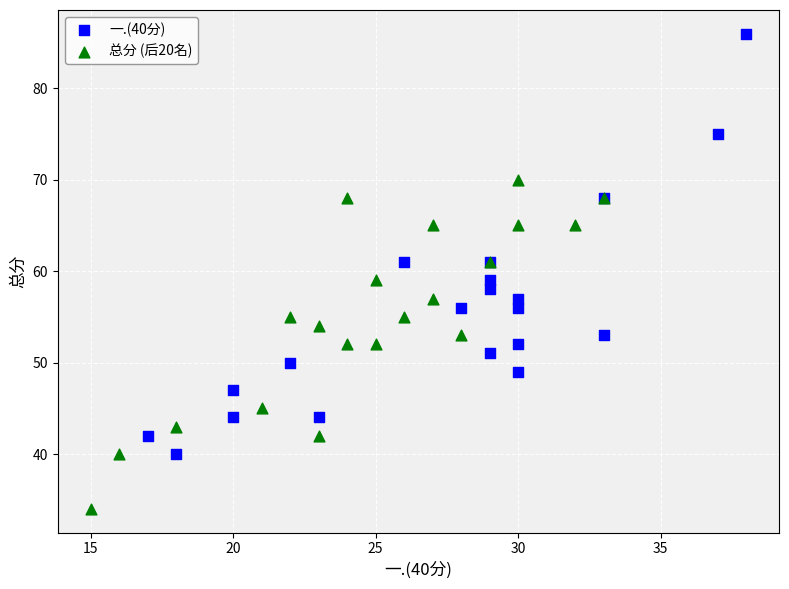

Which series has the largest Y range (max minus min)?

一.(40分)